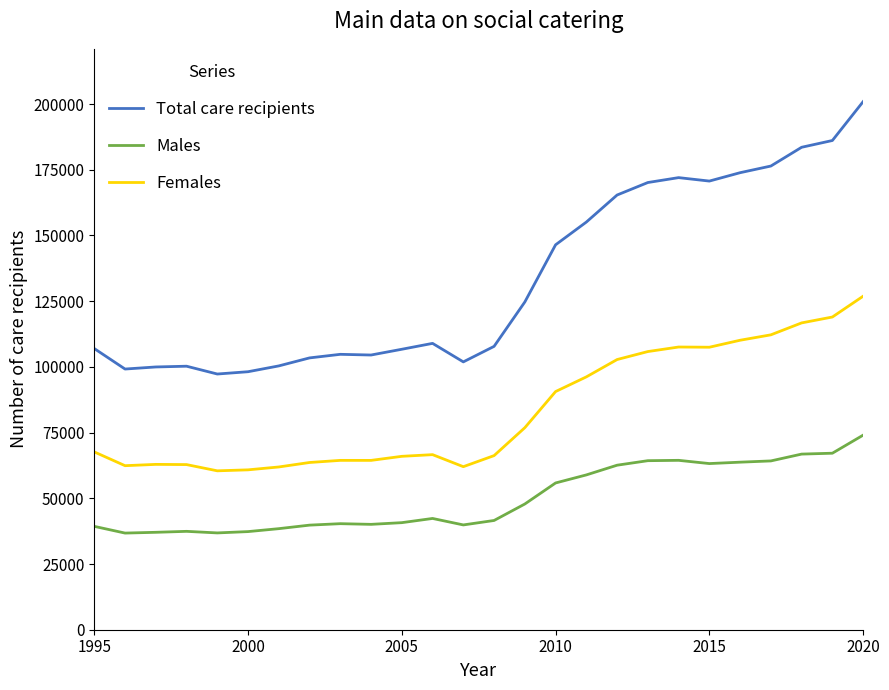

True or false: Females and Total care recipients cross at least once.

False